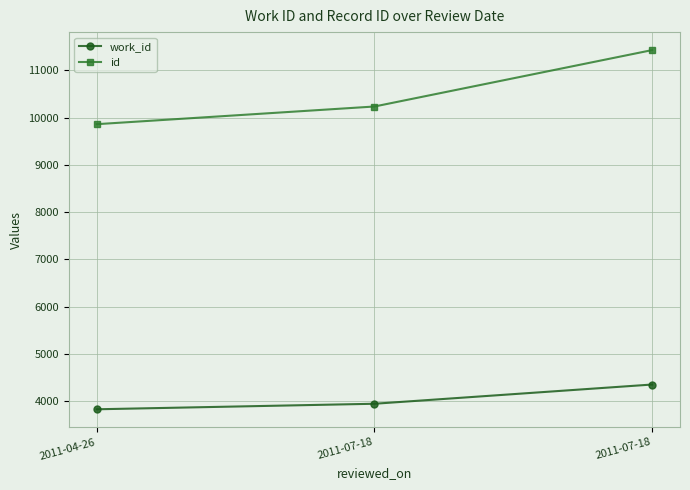

Which series has the largest total across all categories?

id